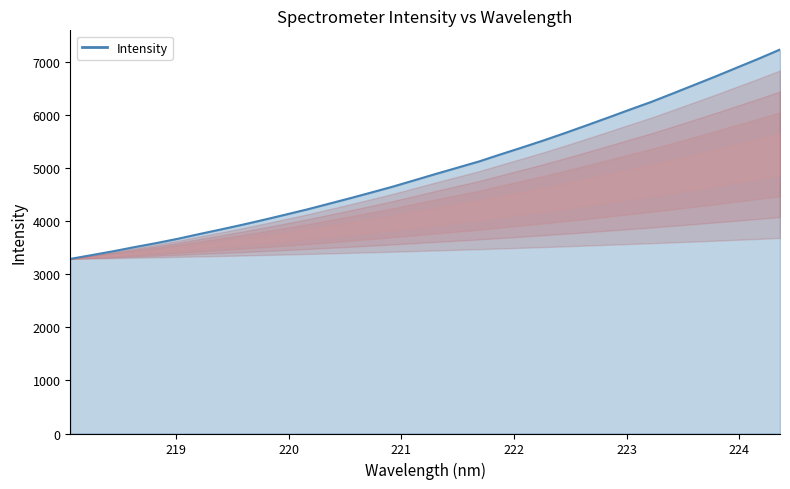

Does the chart have visible grid lines?

No